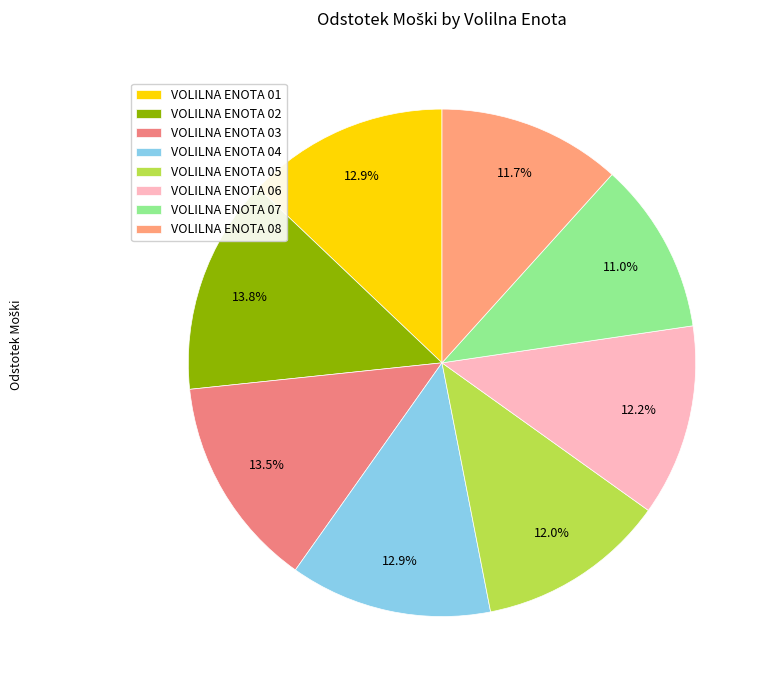

True or false: VOLILNA ENOTA 04 accounts for 13% of the total.

True